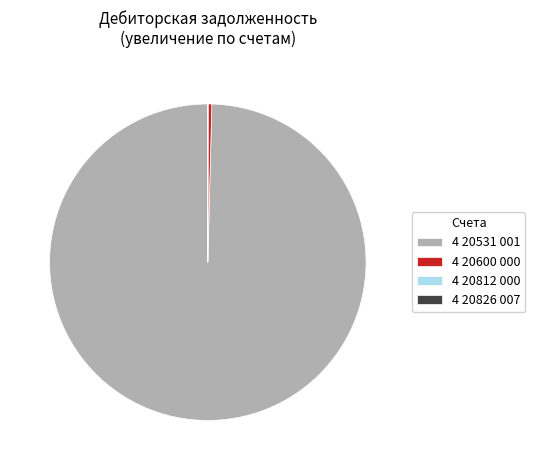

Which category has the biggest portion of the pie?

4 20531 001